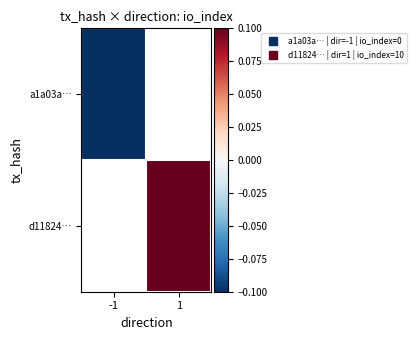

How many categories are shown in the chart?

2